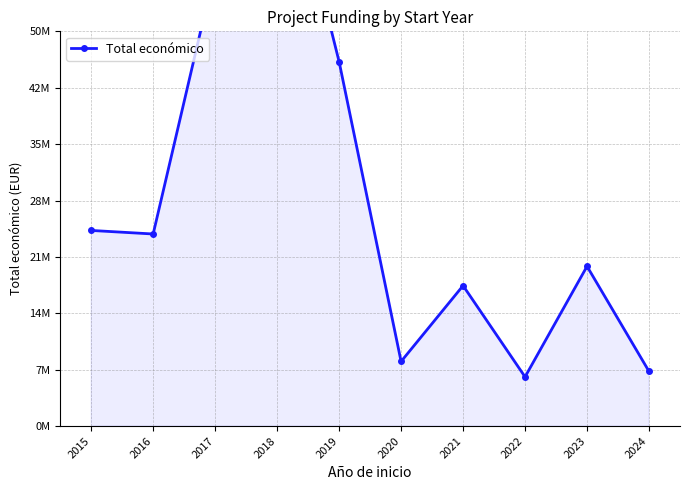

The chart shows a value of 8179214 at 2020. True or false?

True